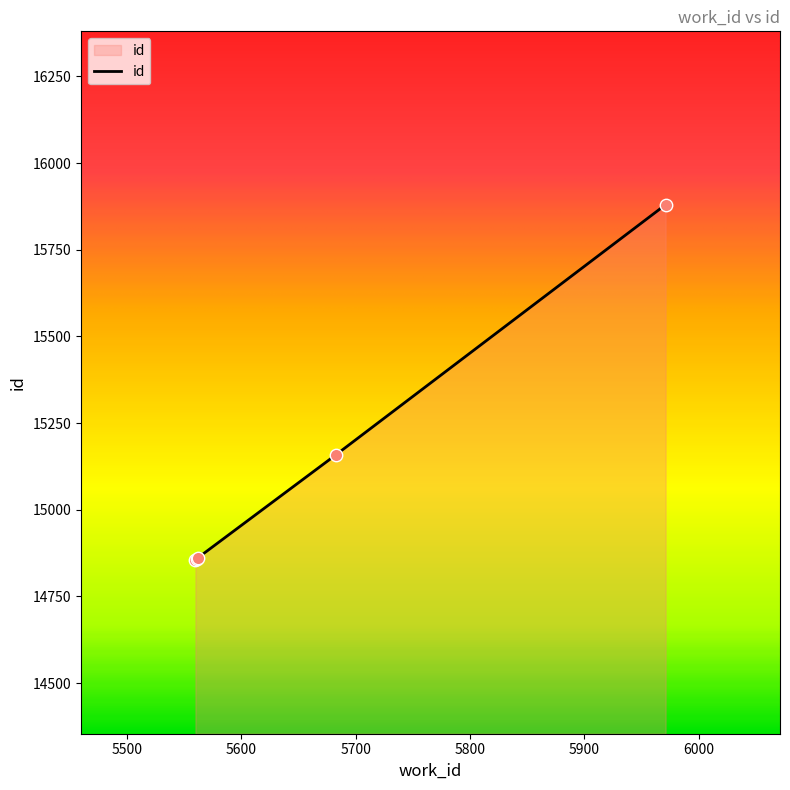

What is the maximum value shown in the chart?

15880